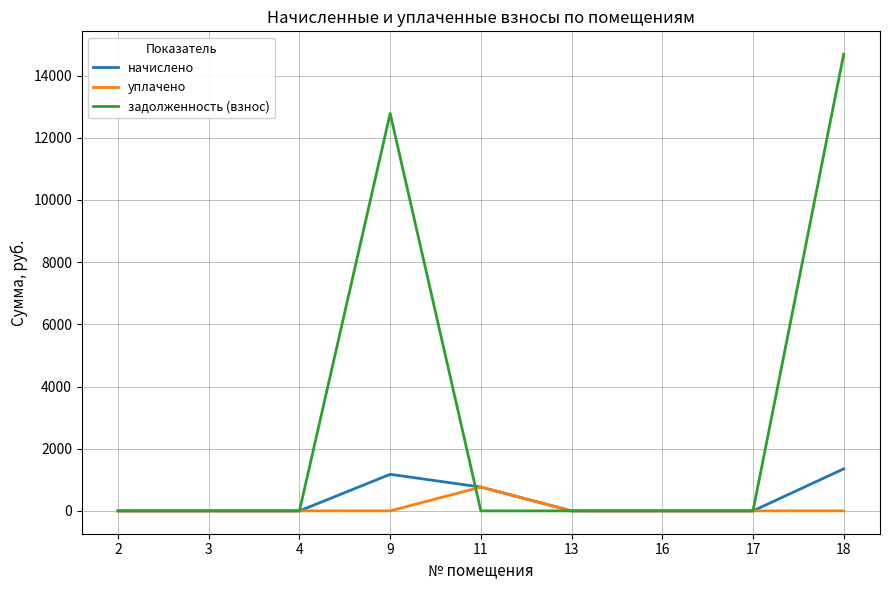

Reading right to left, what are all the values shown in this chart?

начислено: 18=1351.4	17=0.0	16=0.0	13=0.0	11=766.3	9=1176.1	4=0.0	3=0.0	2=0.0
уплачено: 18=0.0	17=0.0	16=0.0	13=0.0	11=766.3	9=0.0	4=0.0	3=0.0	2=0.0
задолженность (взнос): 18=14689.6	17=0.0	16=0.0	13=0.0	11=0.0	9=12784.5	4=0.0	3=0.0	2=0.0